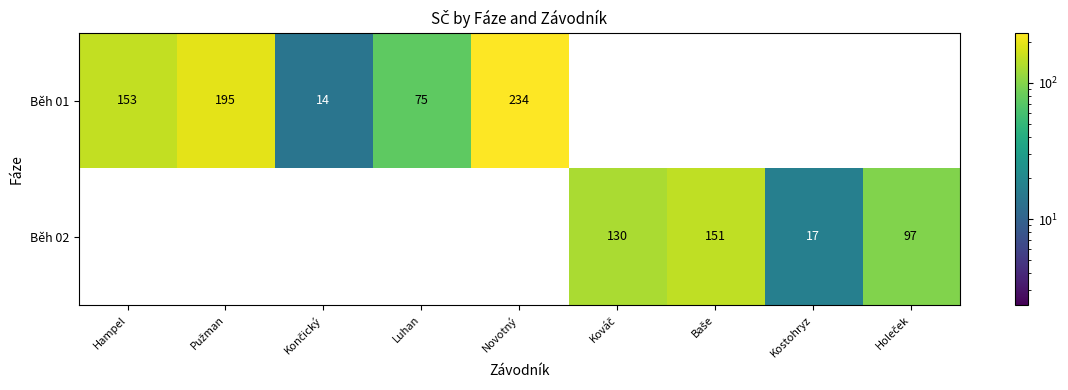

How many data points does each series have?

9